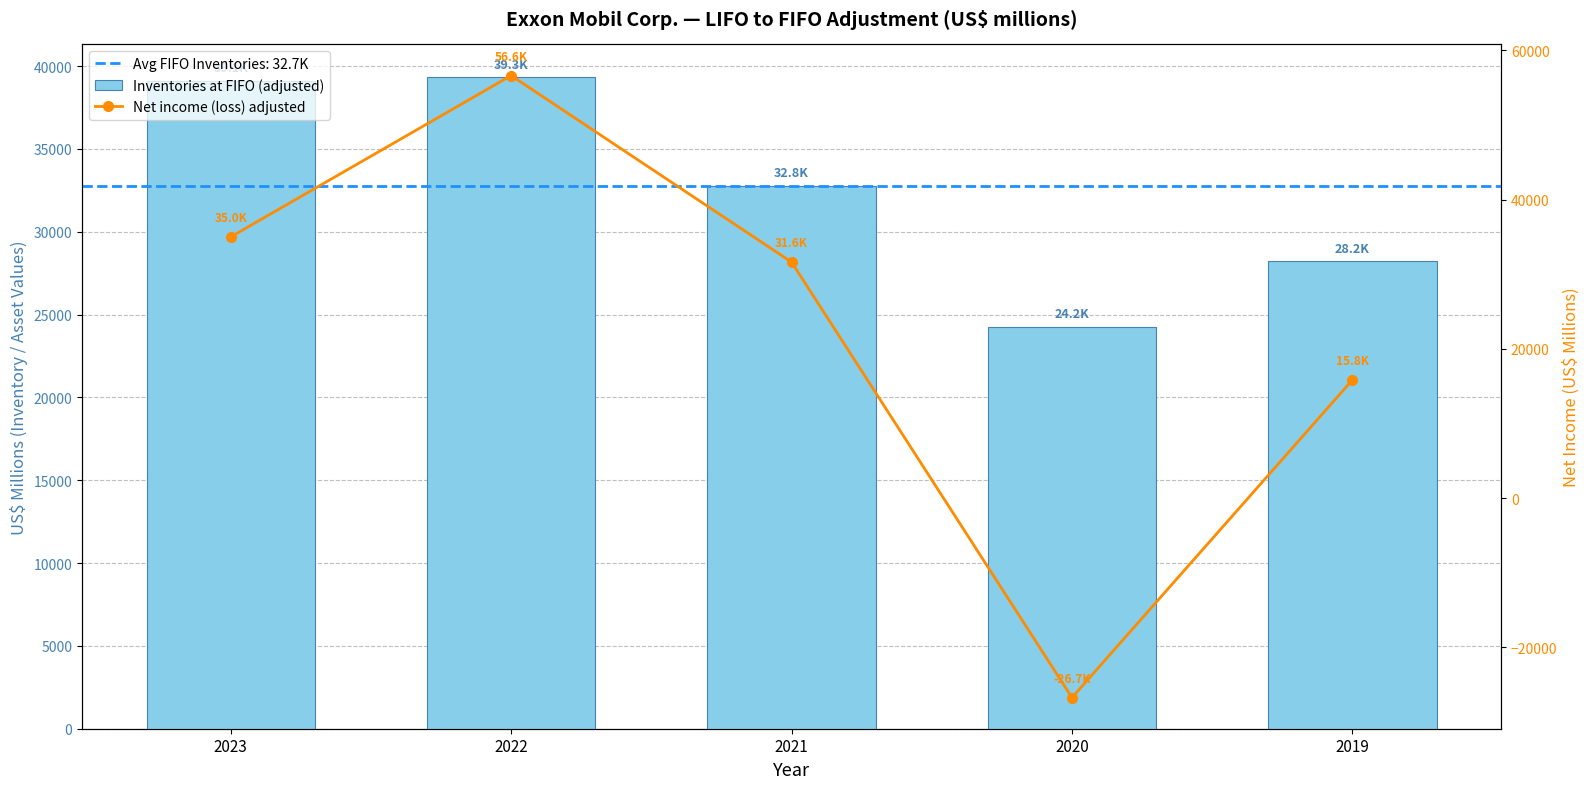

What is the value of the Inventories at FIFO (adjusted) bar at the 5th from the left?

28228